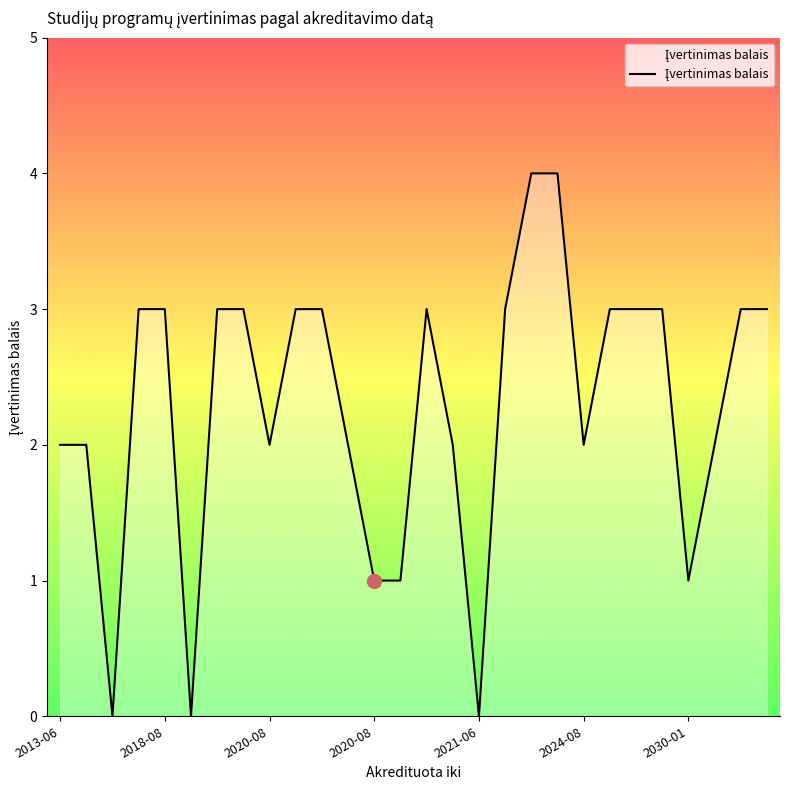

What is the maximum value shown in the chart?

4